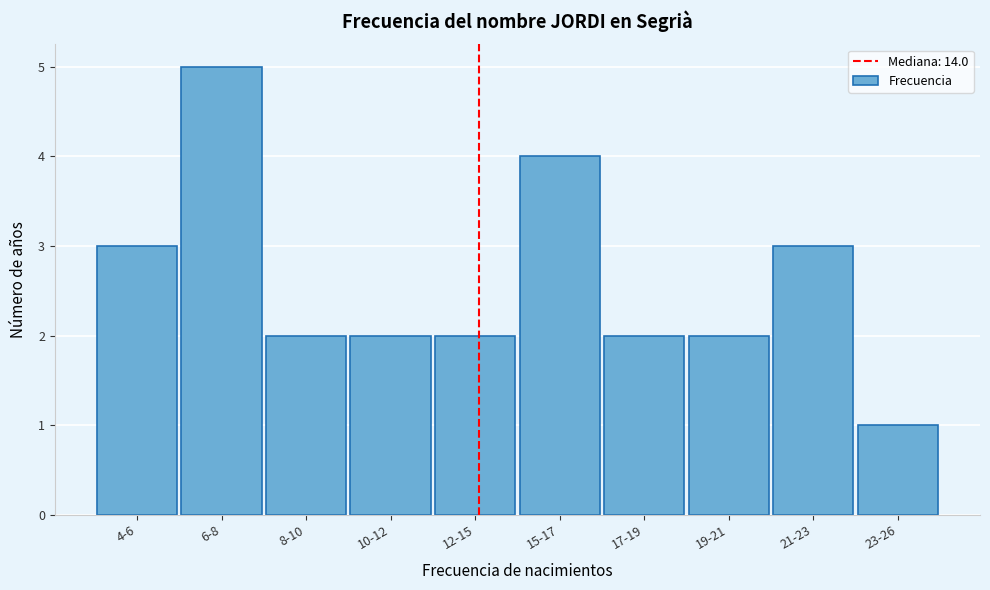

Reading left to right, extract all data points from this chart.

3	5	2	2	2	4	2	2	3	1